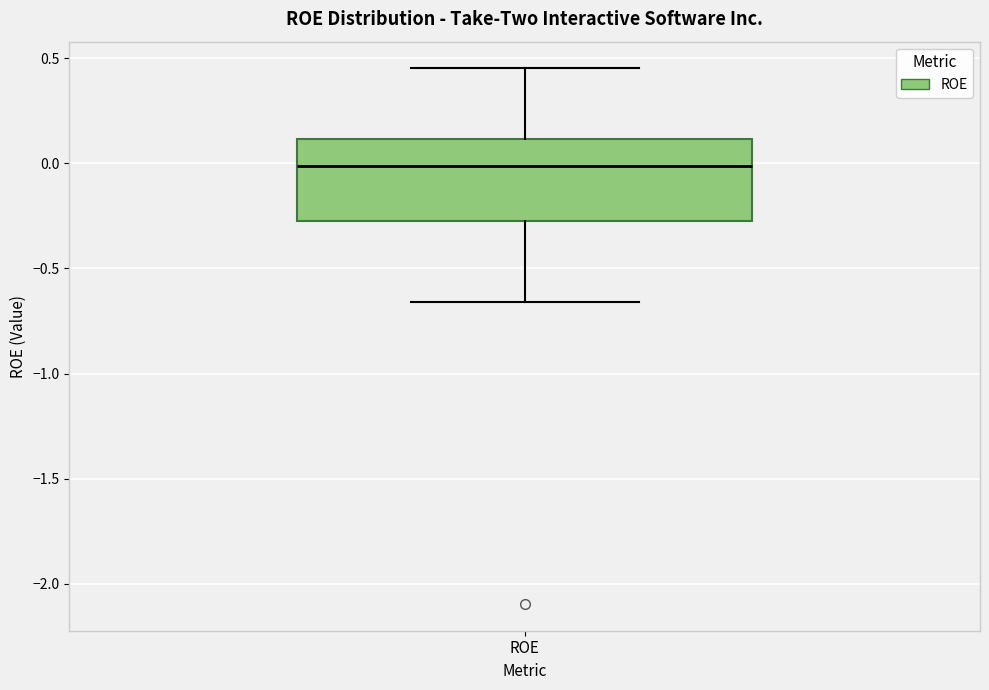

Transcribe this box plot: give where the median line is, the range the box spans, and where the two whiskers end, as read against the y-axis. The values are not printed on the chart, so give them approximately, as read against the axis.

median 0.00, box -0.25 to 0.10, whiskers -0.65 to 0.45